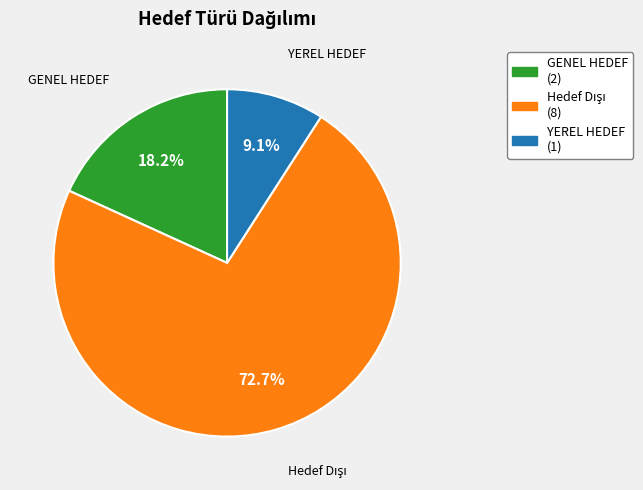

Is it true that GENEL HEDEF is 8% of the pie?

False